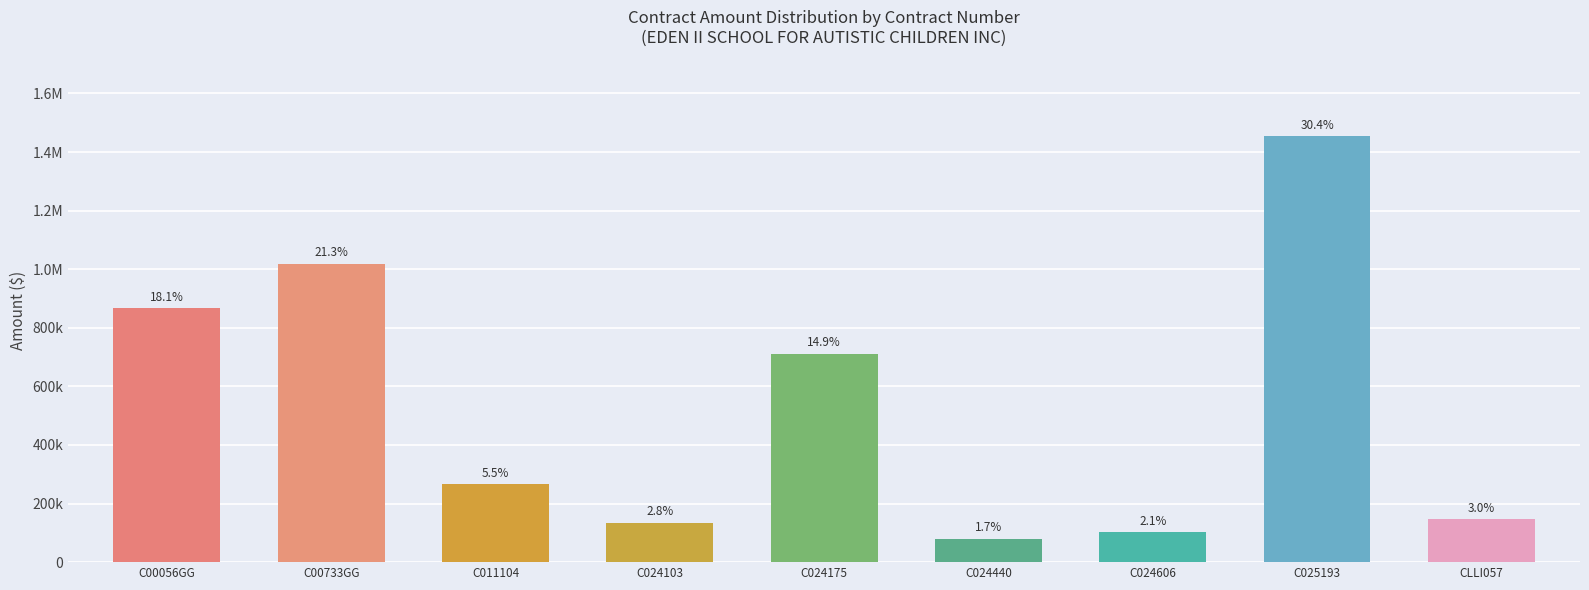

Reading left to right, transcribe all the data shown in this chart.

C00056GG=866707	C00733GG=1018726	C011104=265144	C024103=134874	C024175=710945	C024440=80000	C024606=101856	C025193=1454835	CLLI057=145620